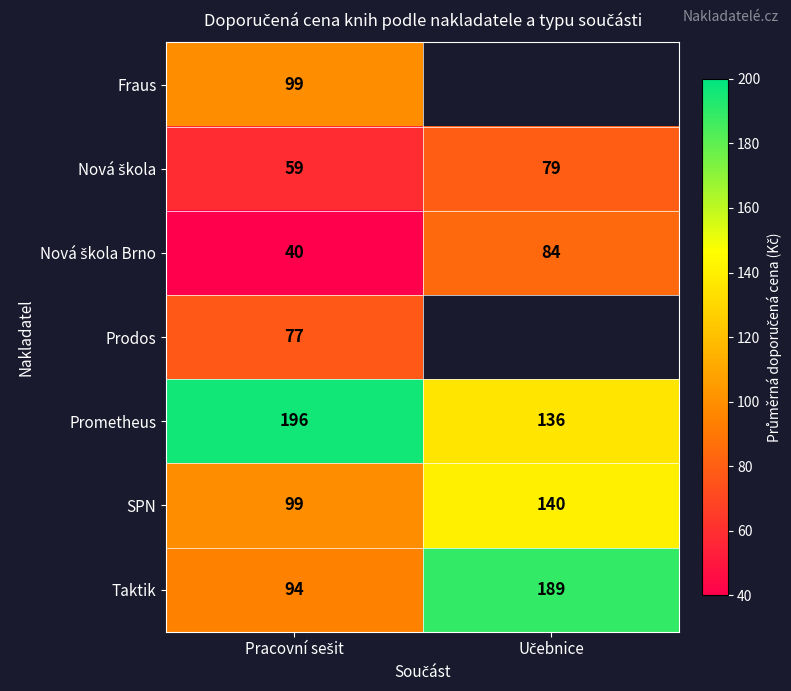

What is the sum of all Prometheus values?

332